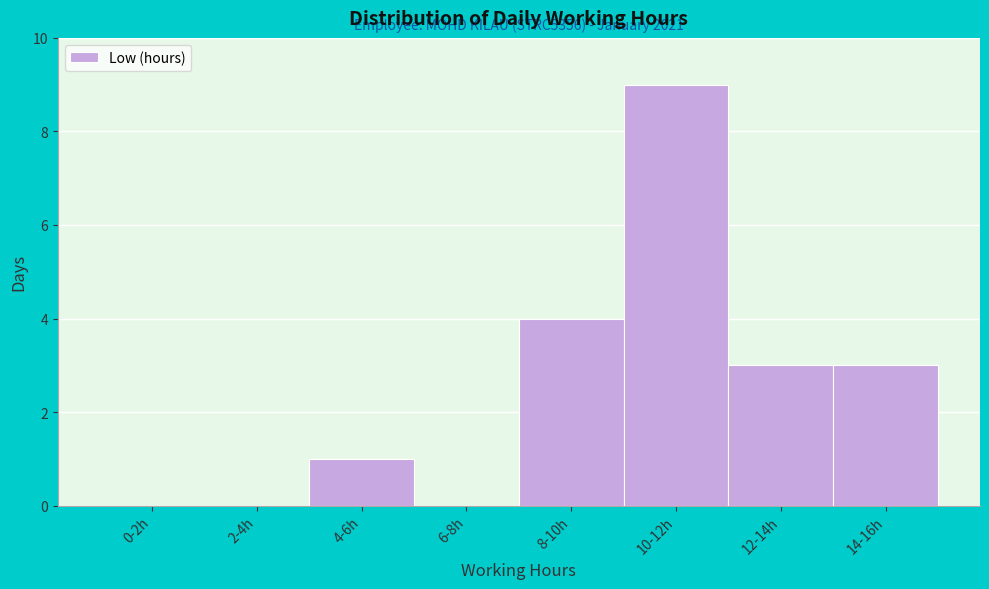

Reading left to right, transcribe all the data shown in this chart.

0-2h=0	2-4h=0	4-6h=1	6-8h=0	8-10h=4	10-12h=9	12-14h=3	14-16h=3